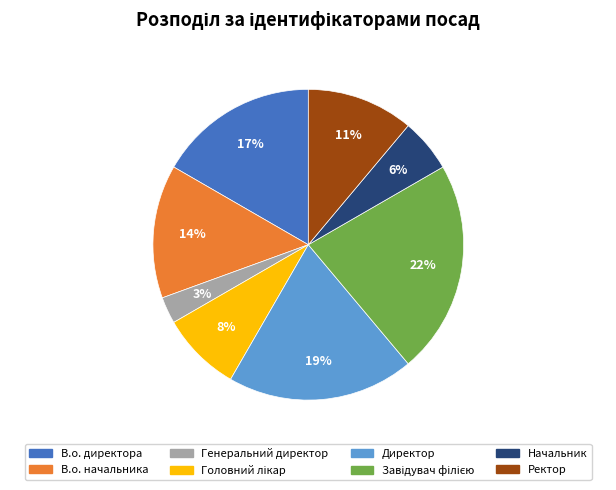

Is there a majority slice in this chart?

No